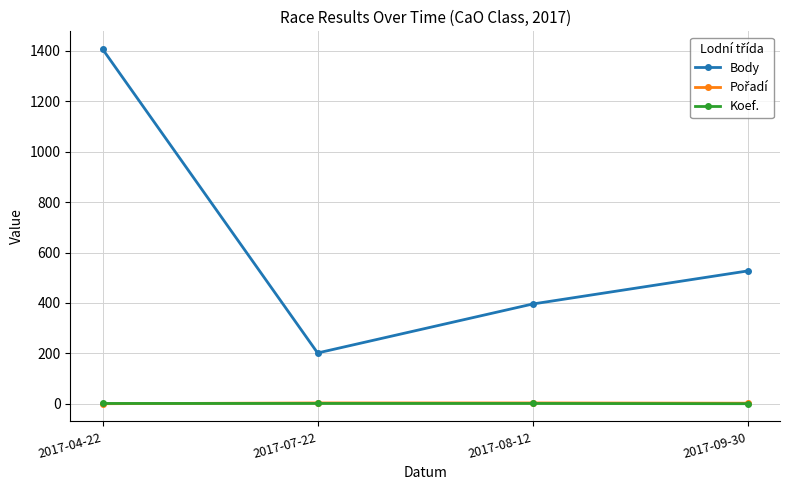

True or false: Koef. has more than 1 points higher than both neighbors.

False